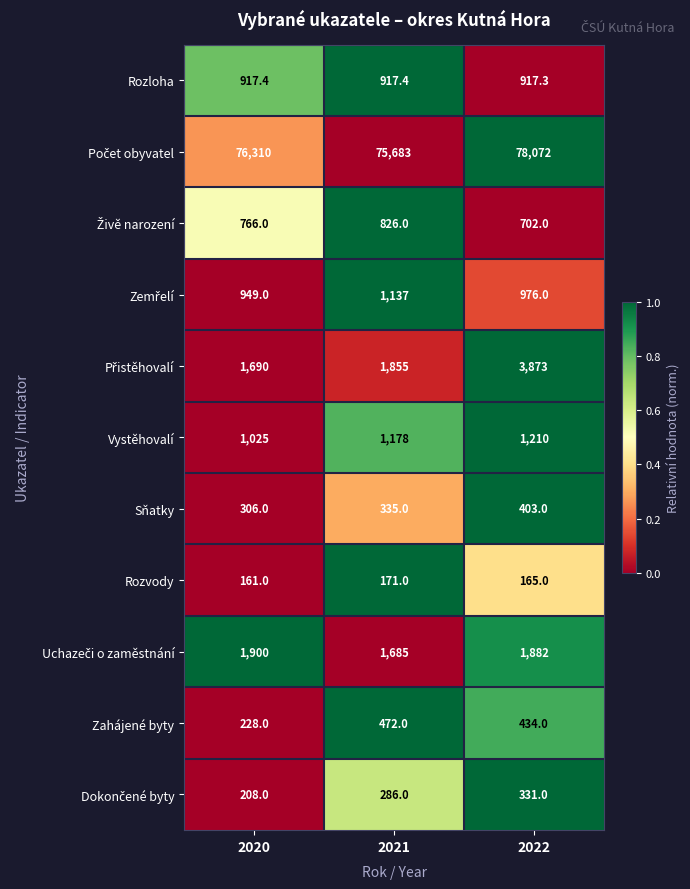

What is the sum of the Rozvody values at 2021 and 2020?

332.0